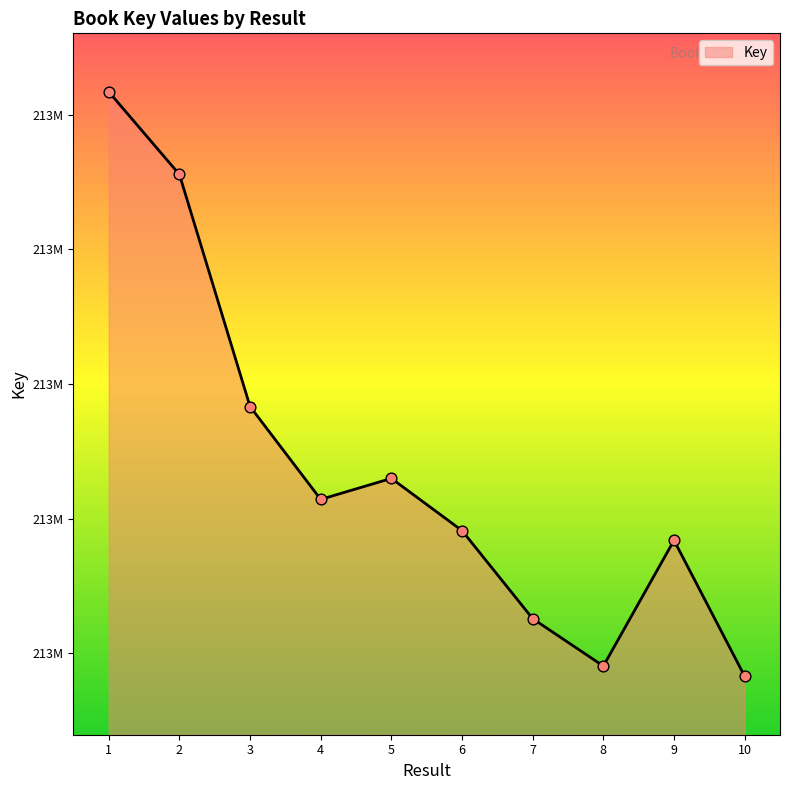

What is the change in value from 2 to 8?

-1826